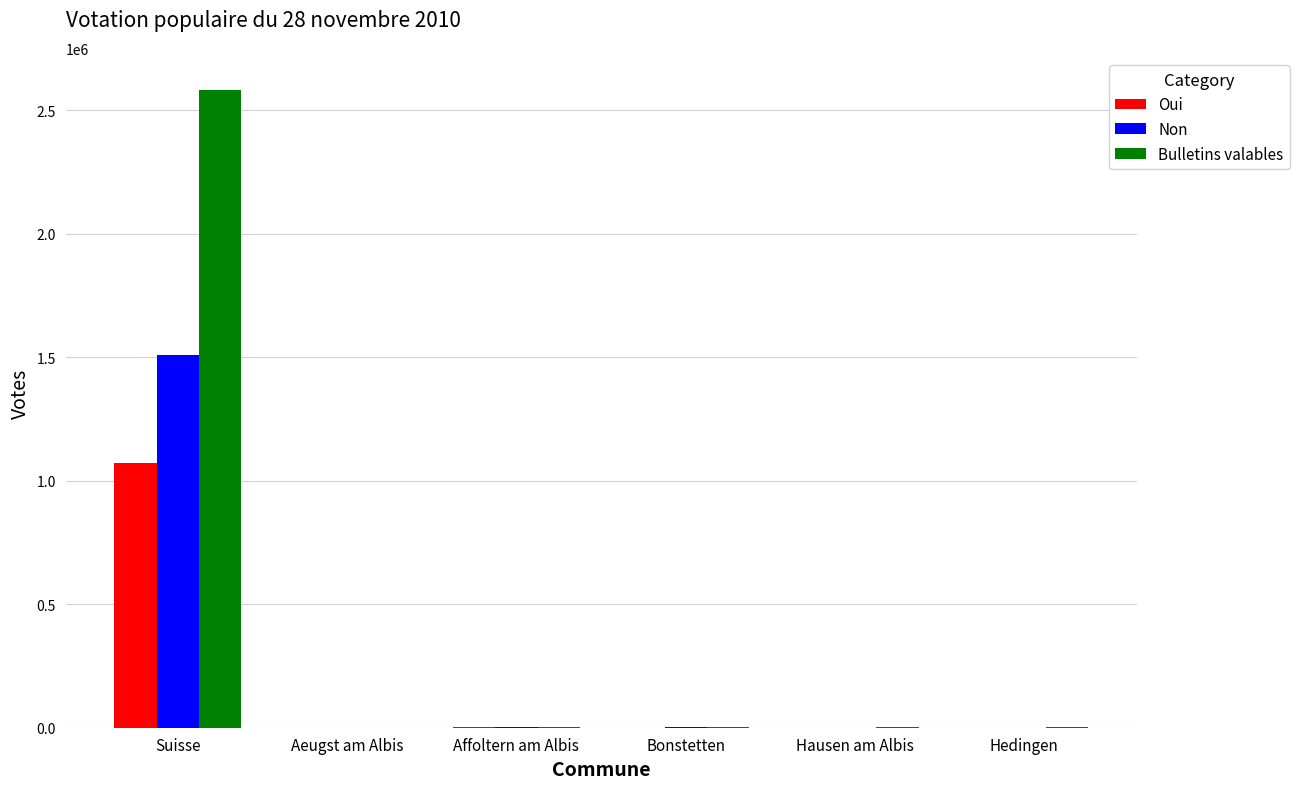

What is the highest value of the Bulletins valables series?

2583818